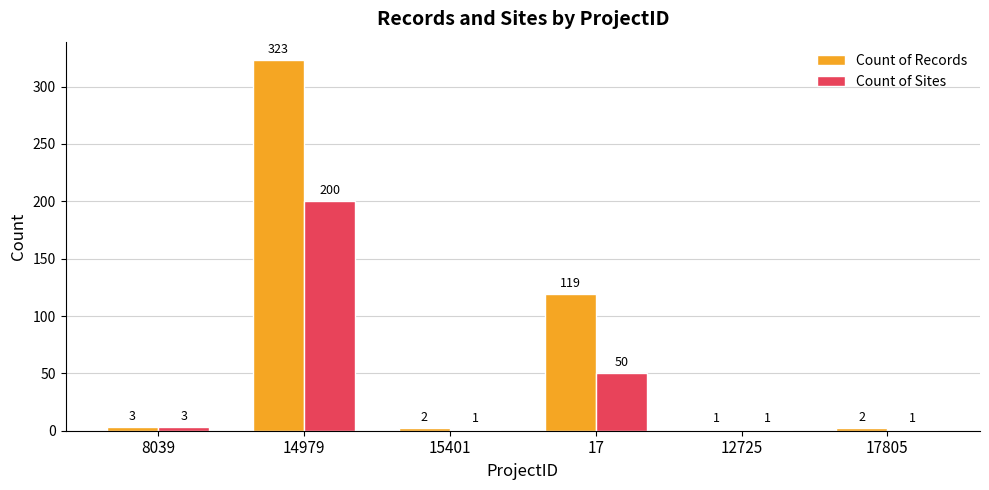

Which series has the largest range (max minus min)?

Count of Records